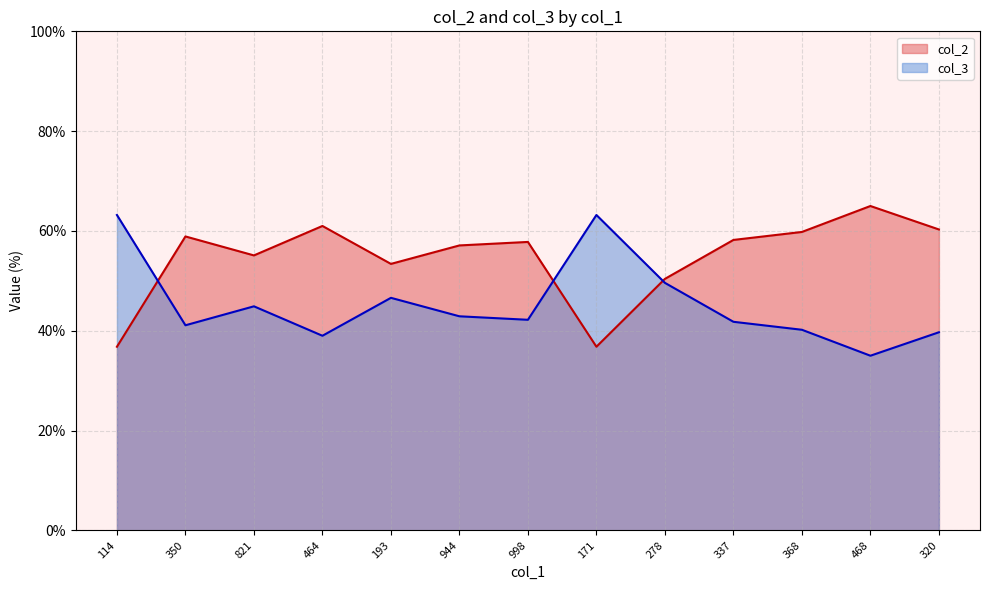

Where is the first local minimum for col_2?

821